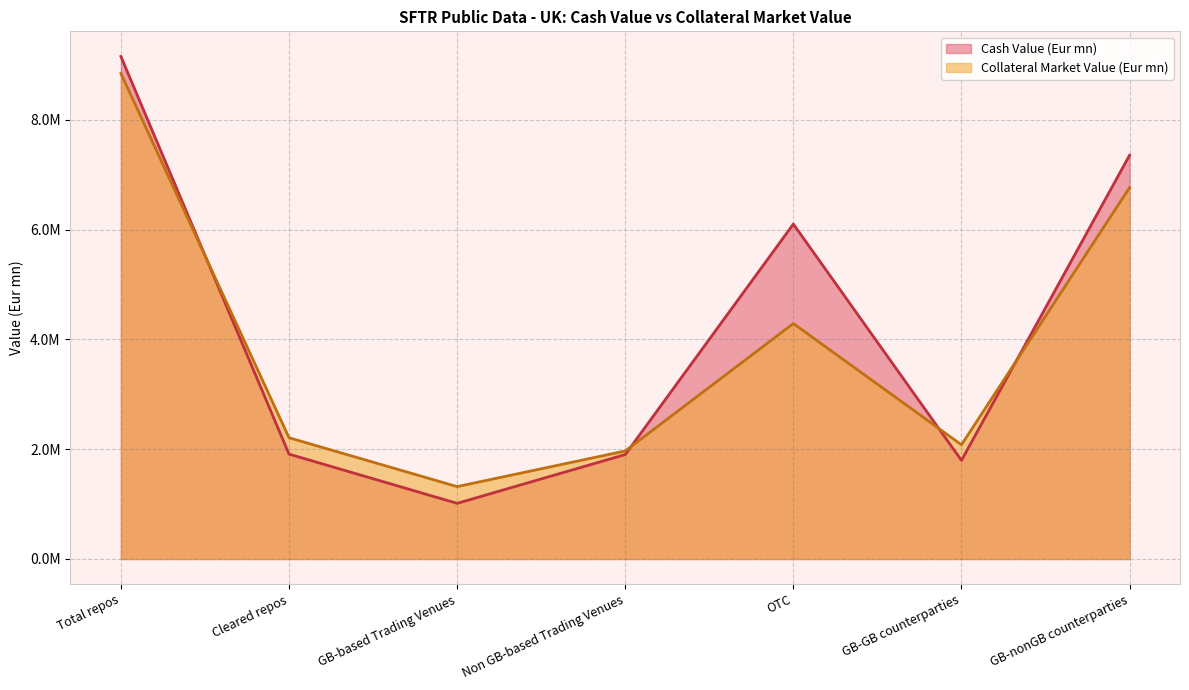

In Cash Value (Eur mn), how many points are lower than both neighbors (excluding endpoints)?

2